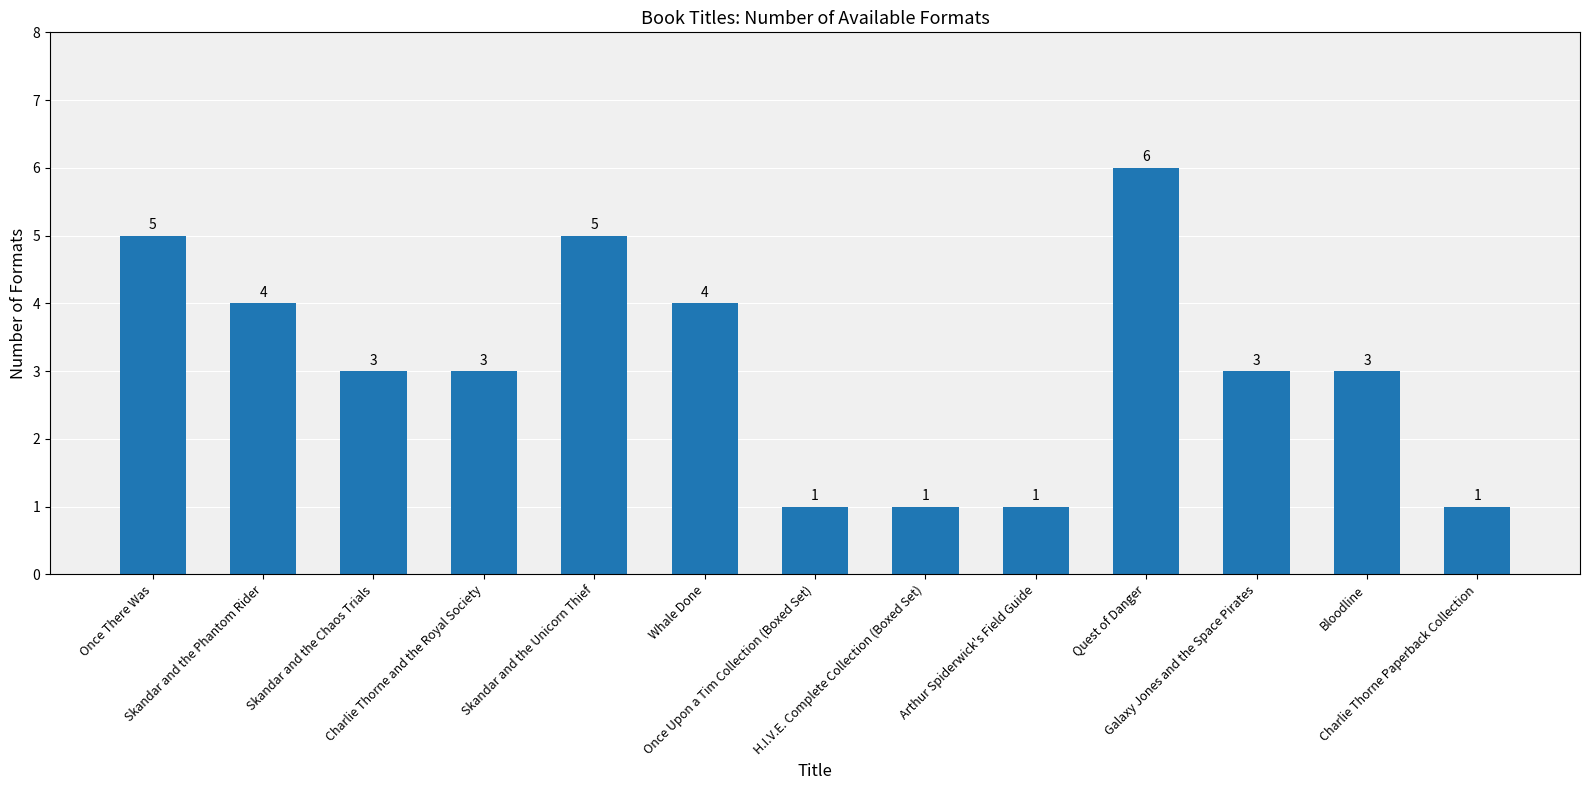

What is the sum of the values at Once There Was and Skandar and the Phantom Rider?

9